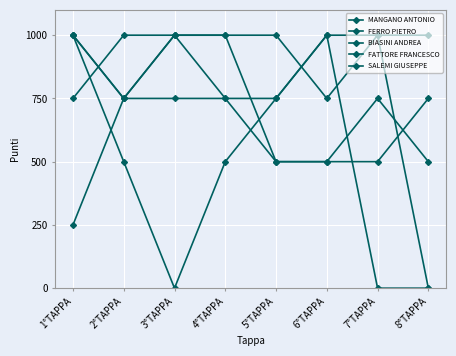

What is the label of the 4th point from the left?

4°TAPPA